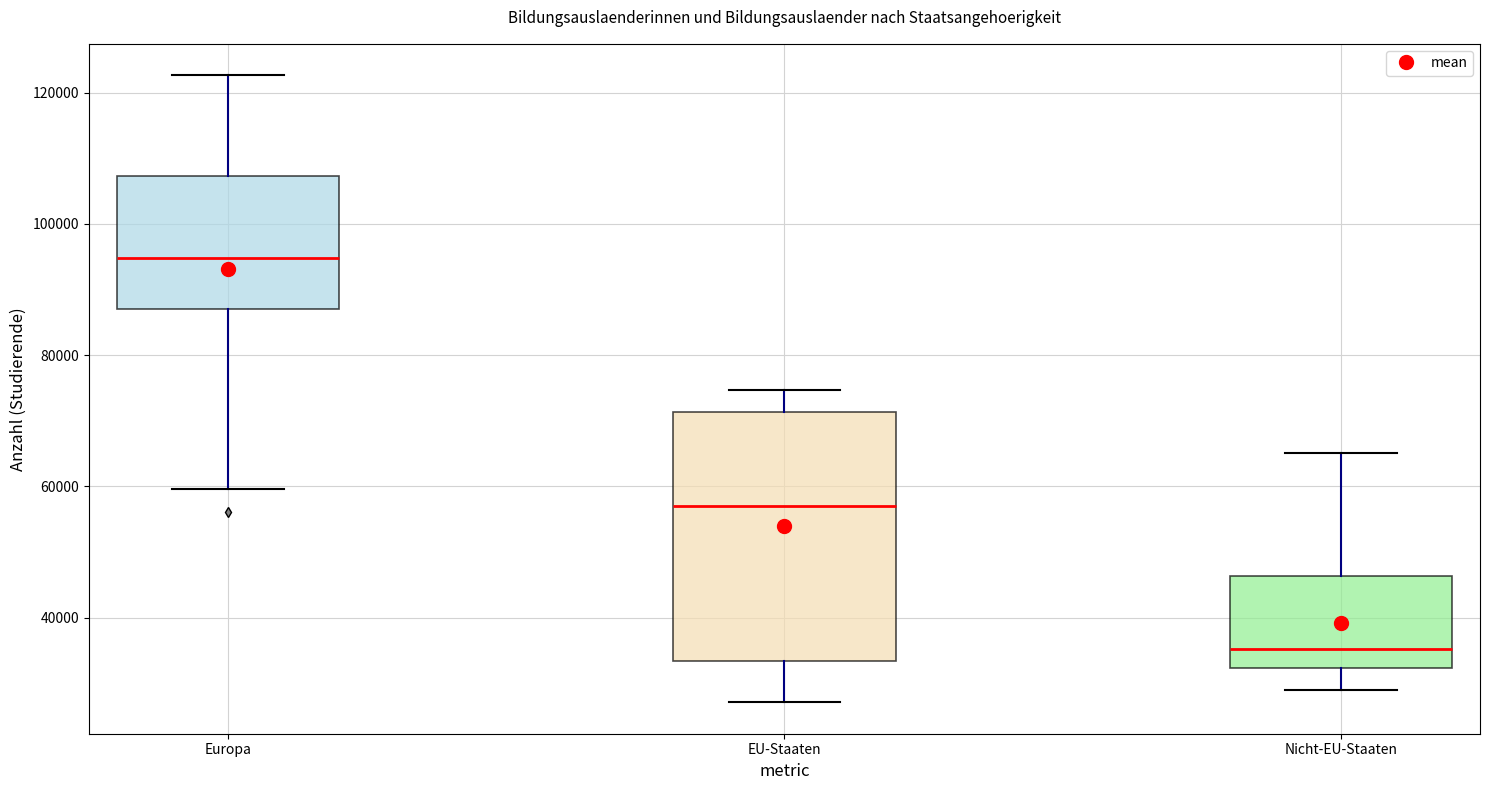

Reading left to right, transcribe this box plot: for each box, give where its median line is, the range the box spans, and where its two whiskers end, as read against the y-axis. The values are not printed on the chart, so give them approximately, as read against the axis.

Europa: median 94000, box 88000 to 108000, whiskers 60000 to 122000
EU-Staaten: median 58000, box 34000 to 72000, whiskers 28000 to 74000
Nicht-EU-Staaten: median 36000, box 32000 to 46000, whiskers 28000 to 66000